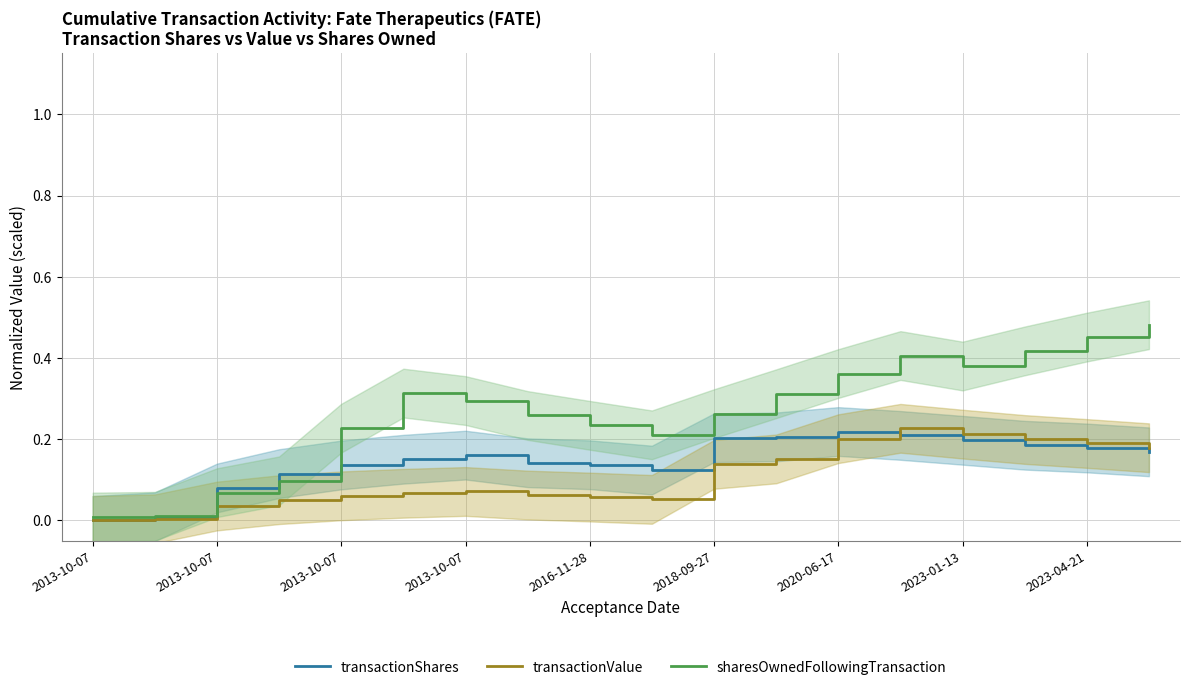

Which series has the widest spread of values?

sharesOwnedFollowingTransaction